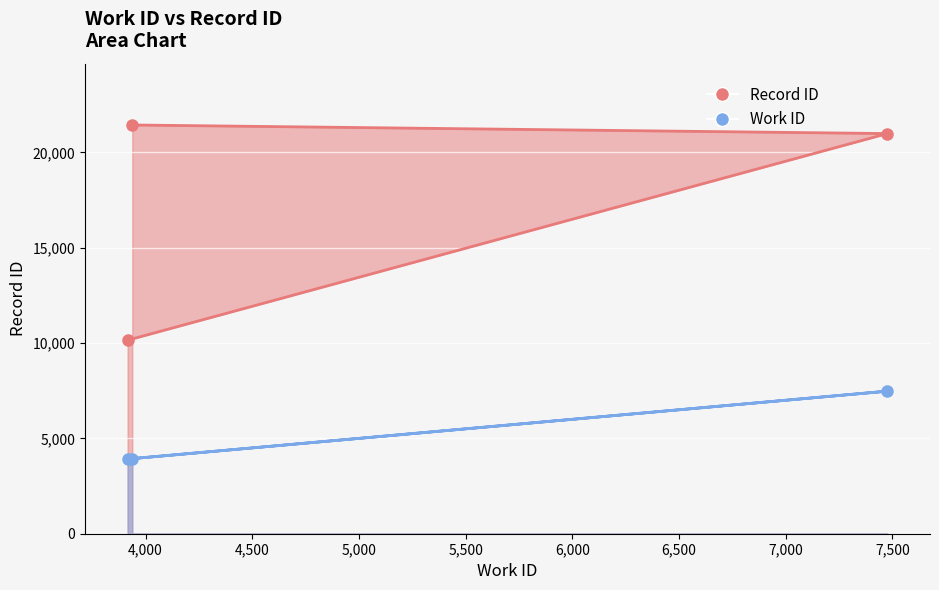

Which category has the highest value in the Record ID series?

3938